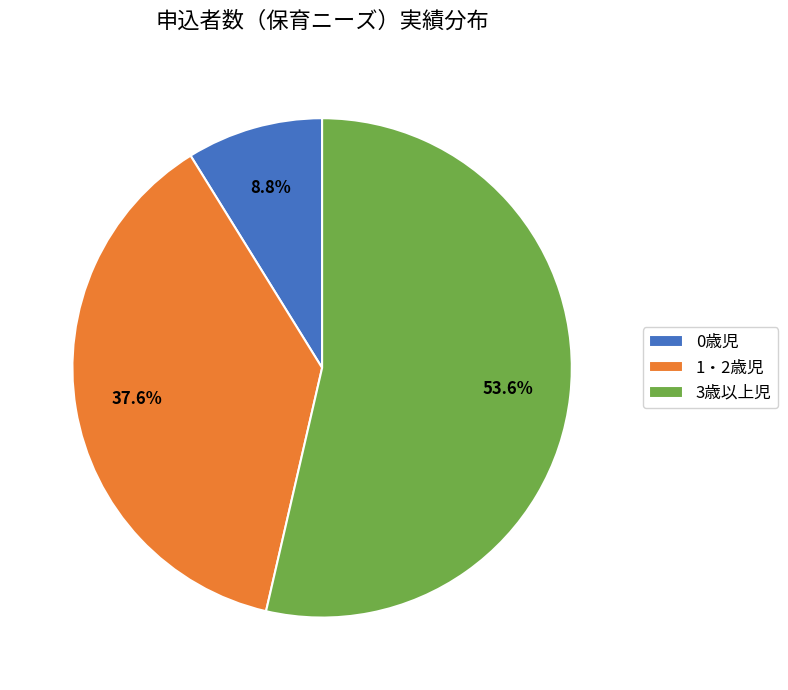

Is there any slice that represents more than half of the pie?

Yes